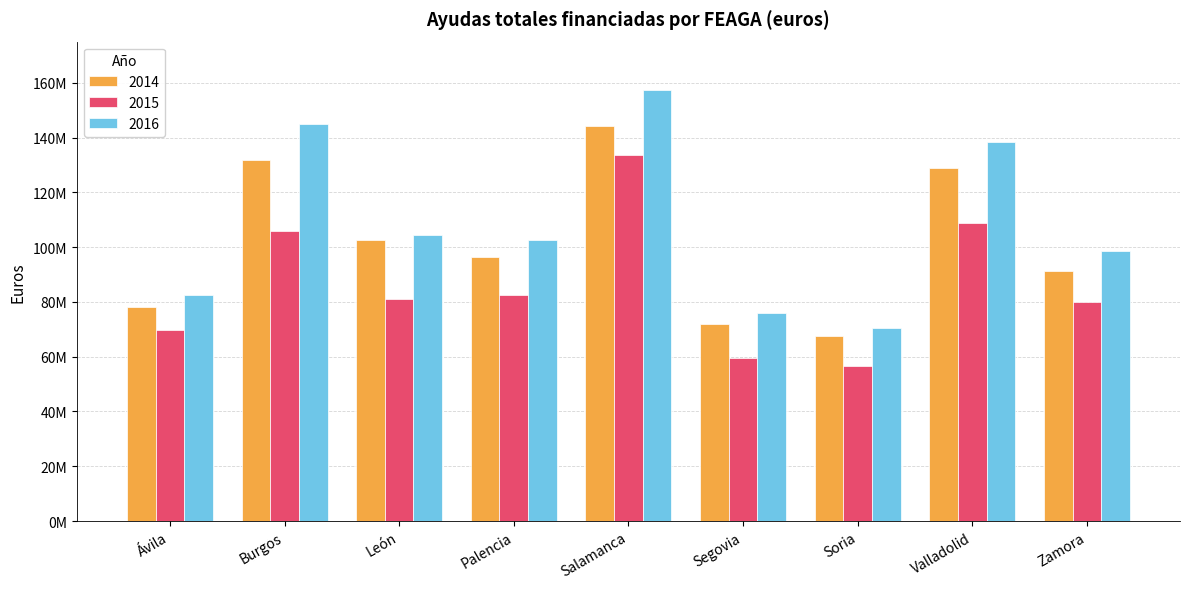

At which label does 2014 first exceed 96402122?

Burgos